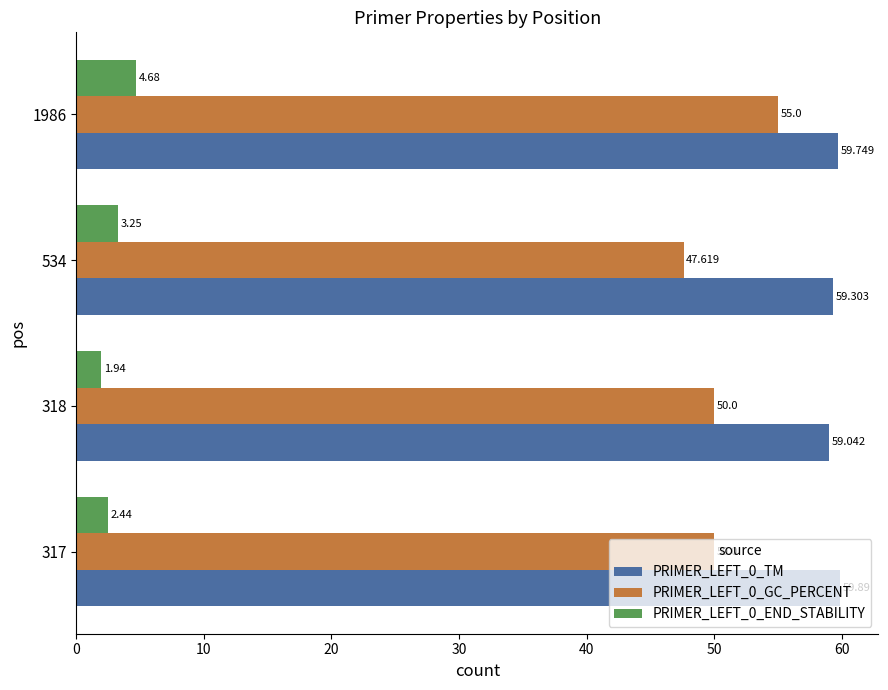

Is the value of PRIMER_LEFT_0_TM at 534 greater than the value of PRIMER_LEFT_0_END_STABILITY at 534?

Yes